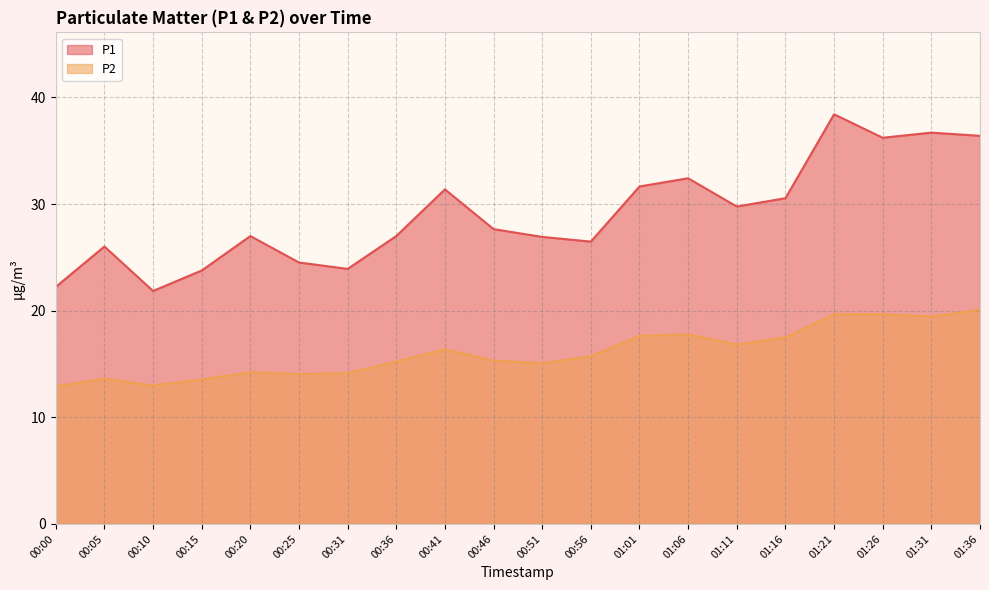

Where is the first local minimum for P1?

00:10